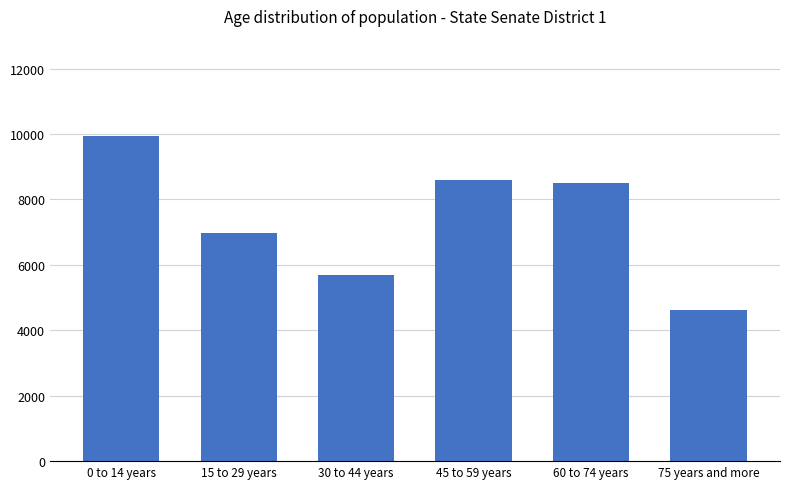

Count the number of categories in the chart.

6